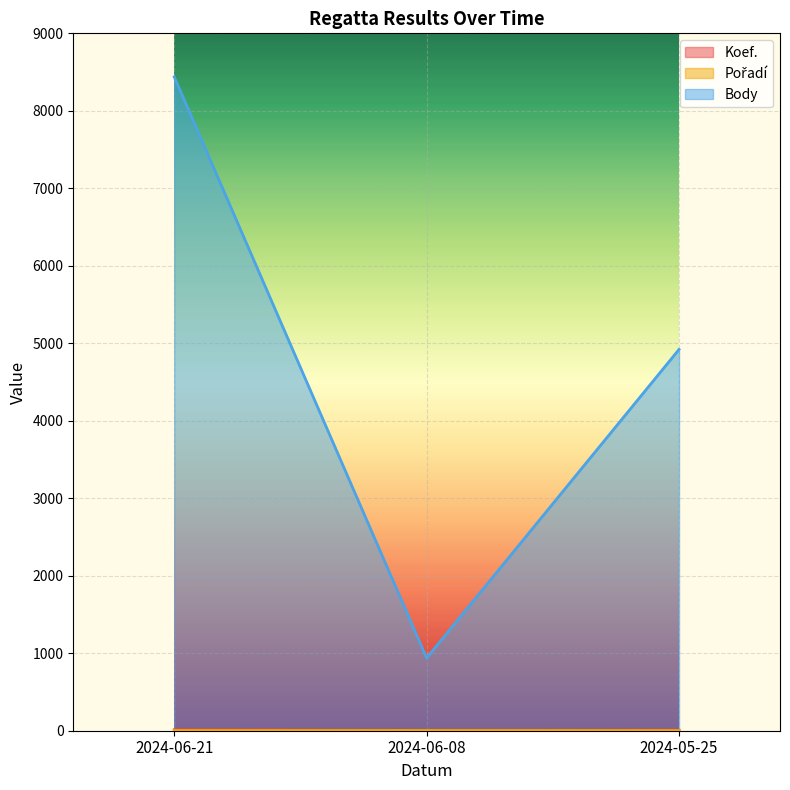

What is the label of the 3rd point from the left?

2024-05-25